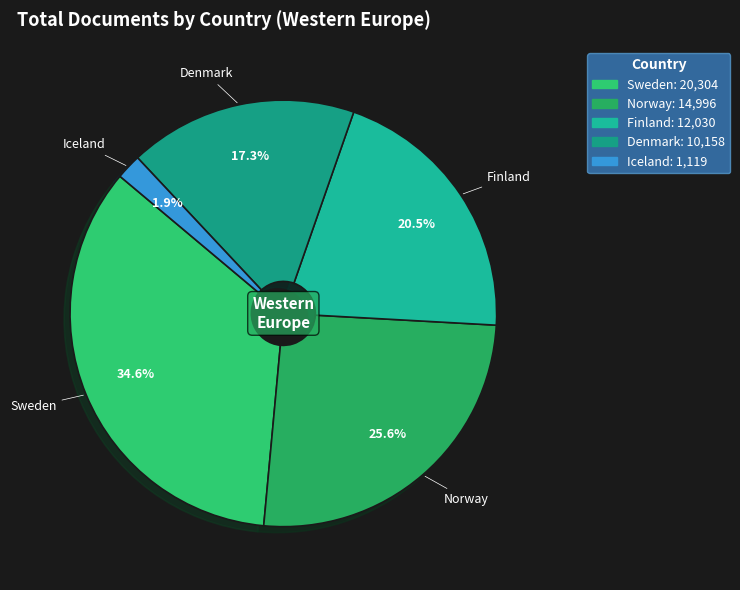

What is the smallest slice in the pie chart?

Iceland